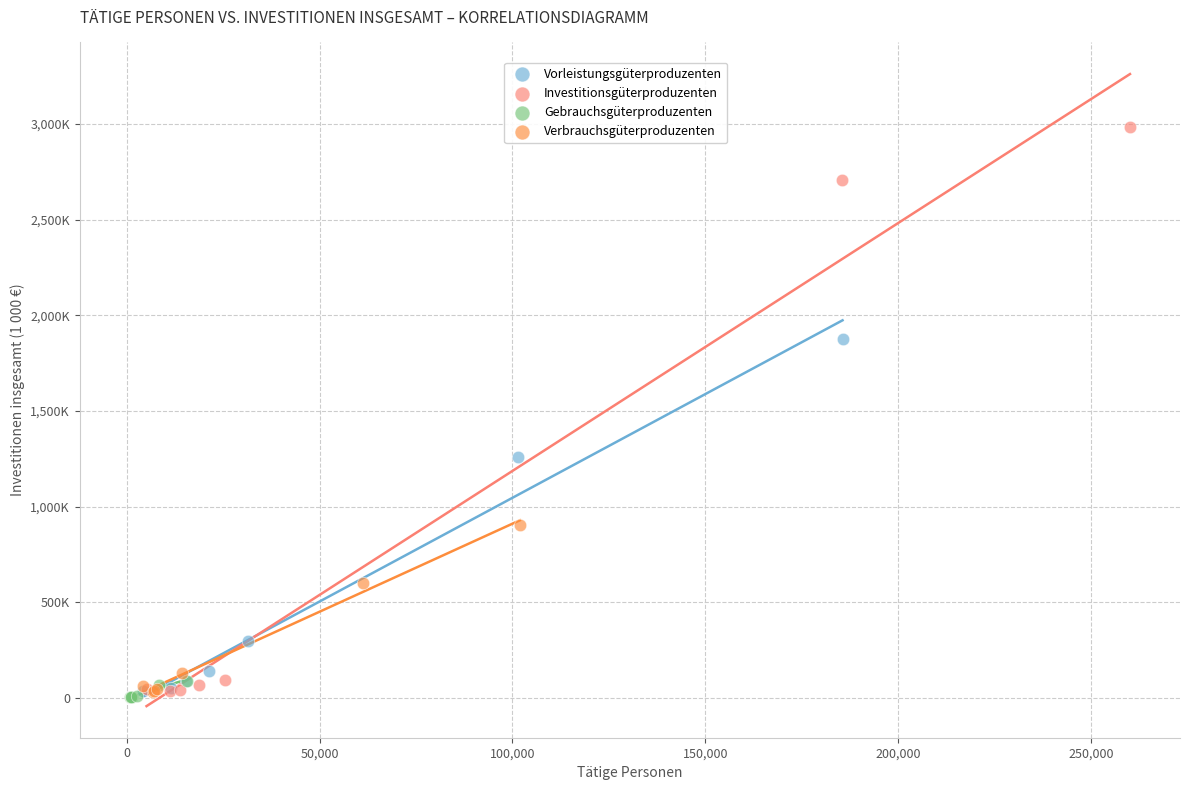

Which series reaches the minimum Y coordinate?

Gebrauchsgüterproduzenten